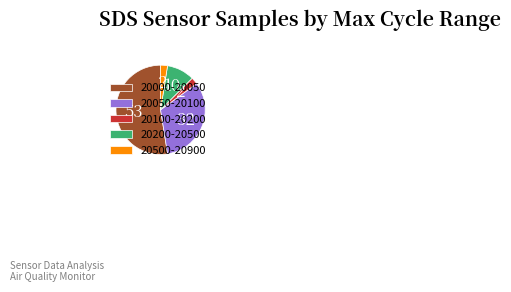

What is the largest slice in the pie chart?

20000-20050